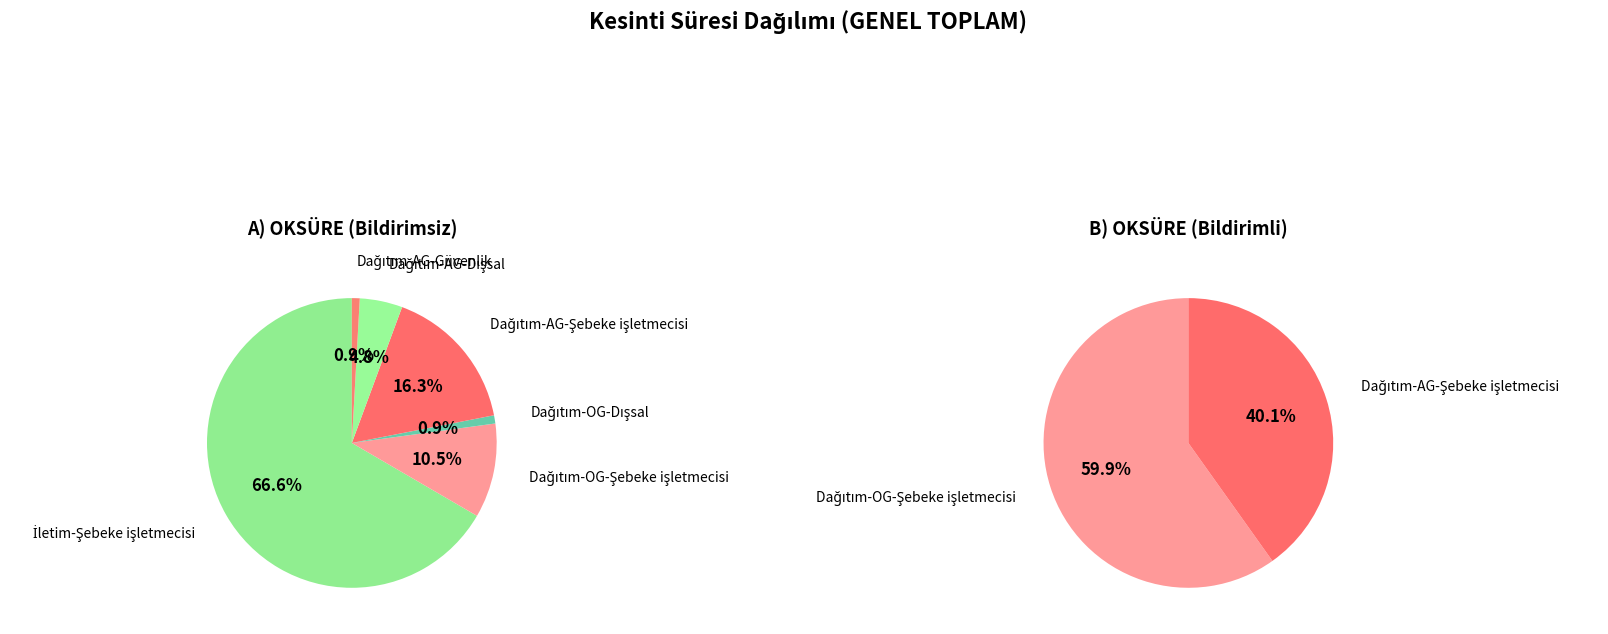

How many slices are in this pie chart?

6